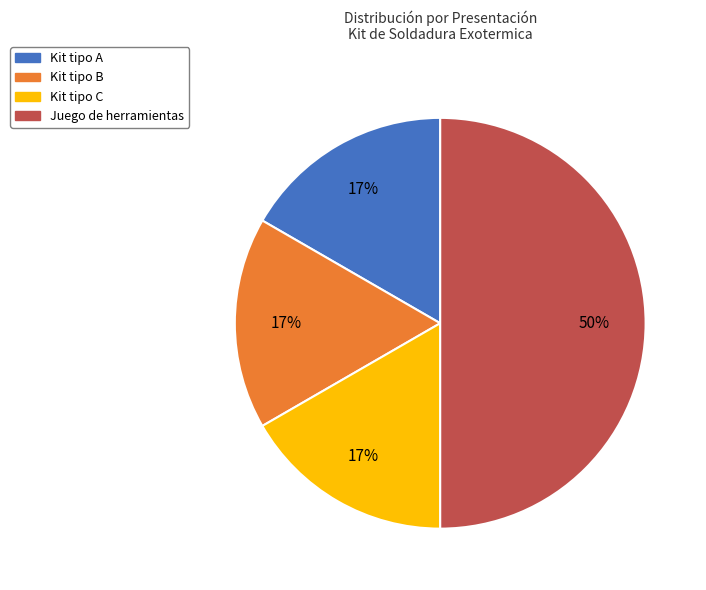

Combined, do Kit tipo B and Kit tipo A account for over 50%?

No